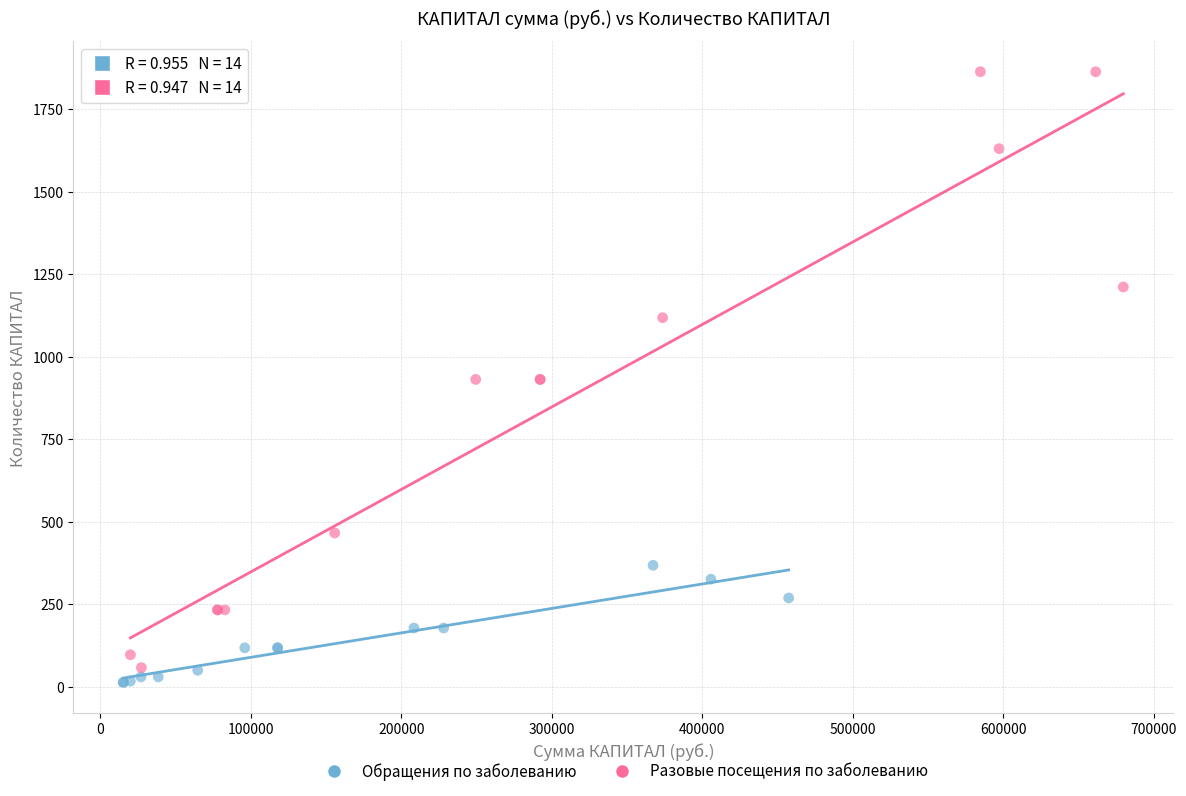

Which series reaches the maximum Y coordinate?

Разовые посещения по заболеванию